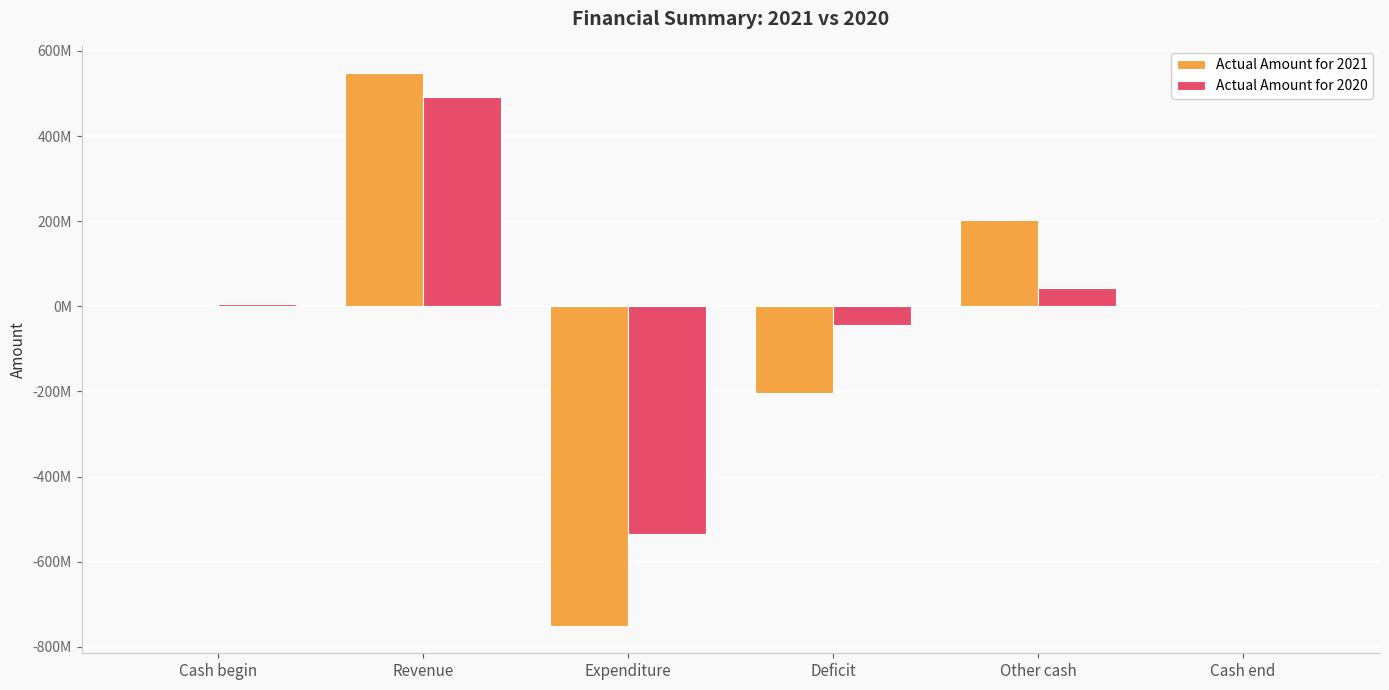

What are all the series names shown in the legend?

Actual Amount for 2021, Actual Amount for 2020